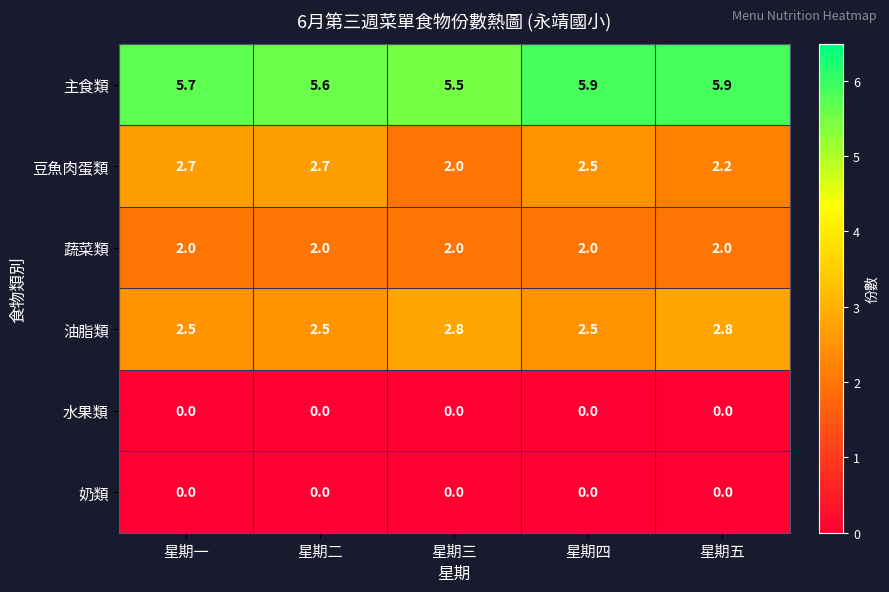

What is the total value across all series at 星期二?

12.8